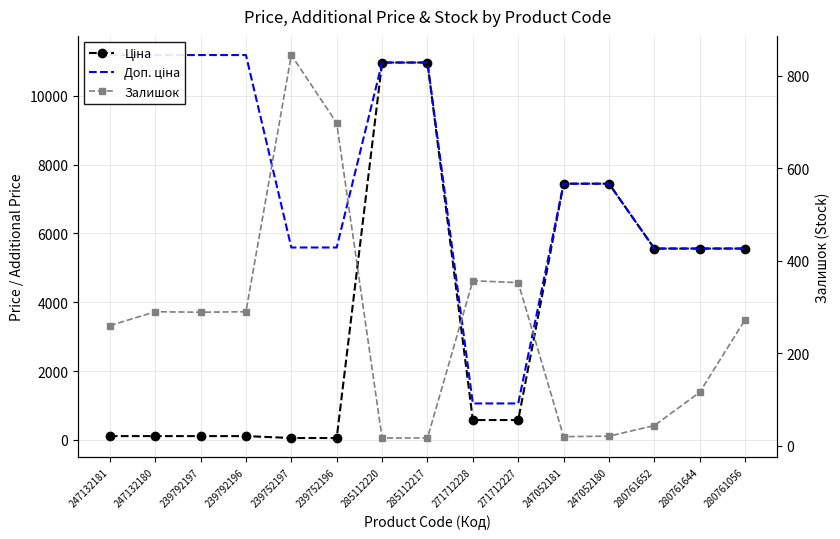

How many data points in Ціна are less than 578?

6